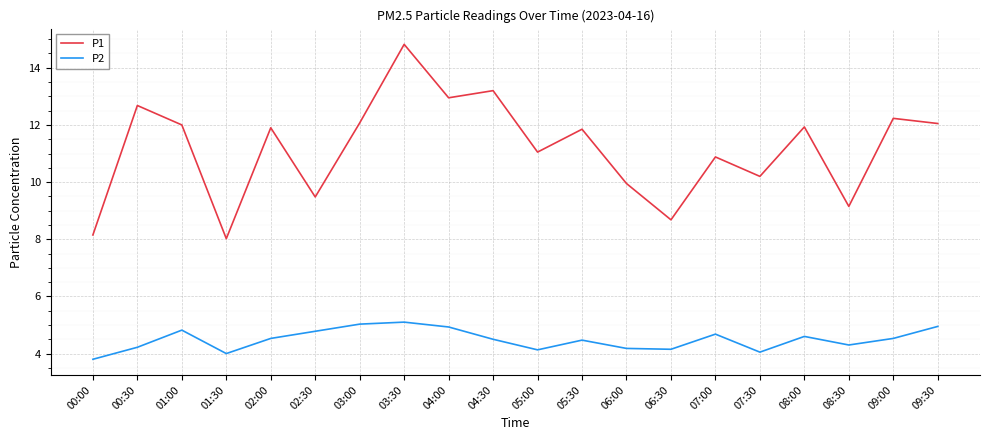

What is the difference between the P2 values at 04:00 and 07:30?

0.9